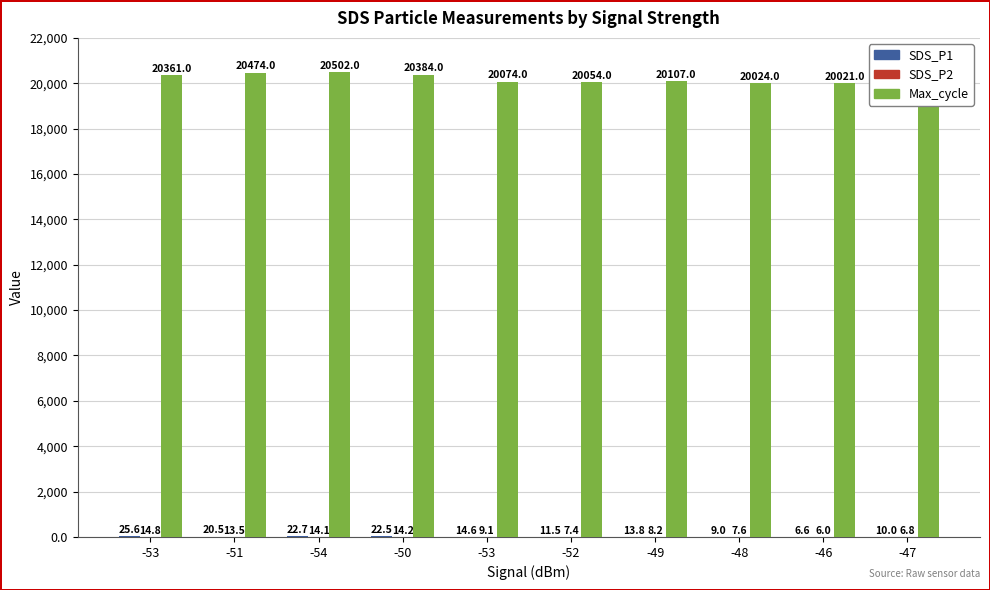

Reading right to left, transcribe all the data shown in this chart.

SDS_P1: 10.0	6.6	9.0	13.8	11.5	14.6	22.5	22.7	20.5	25.6
SDS_P2: 6.8	6.0	7.6	8.2	7.4	9.1	14.2	14.1	13.5	14.8
Max_cycle: 20033.0	20021.0	20024.0	20107.0	20054.0	20074.0	20384.0	20502.0	20474.0	20361.0